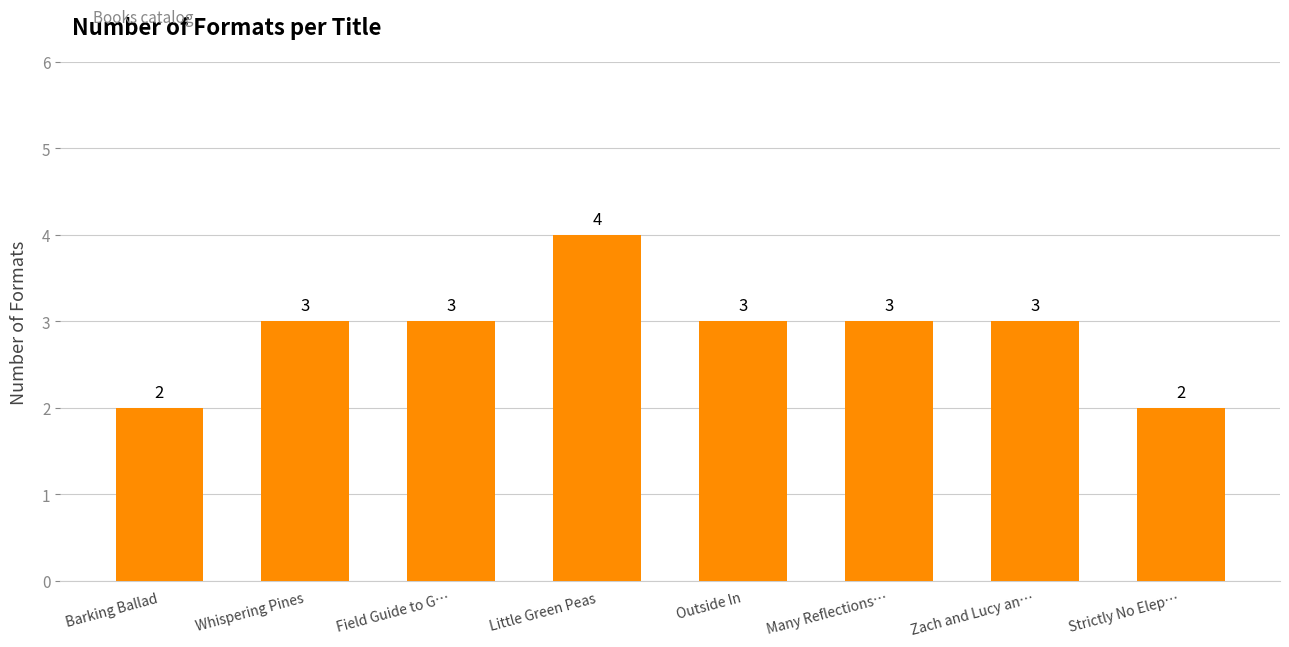

What is the difference between the maximum and second lowest values?

2